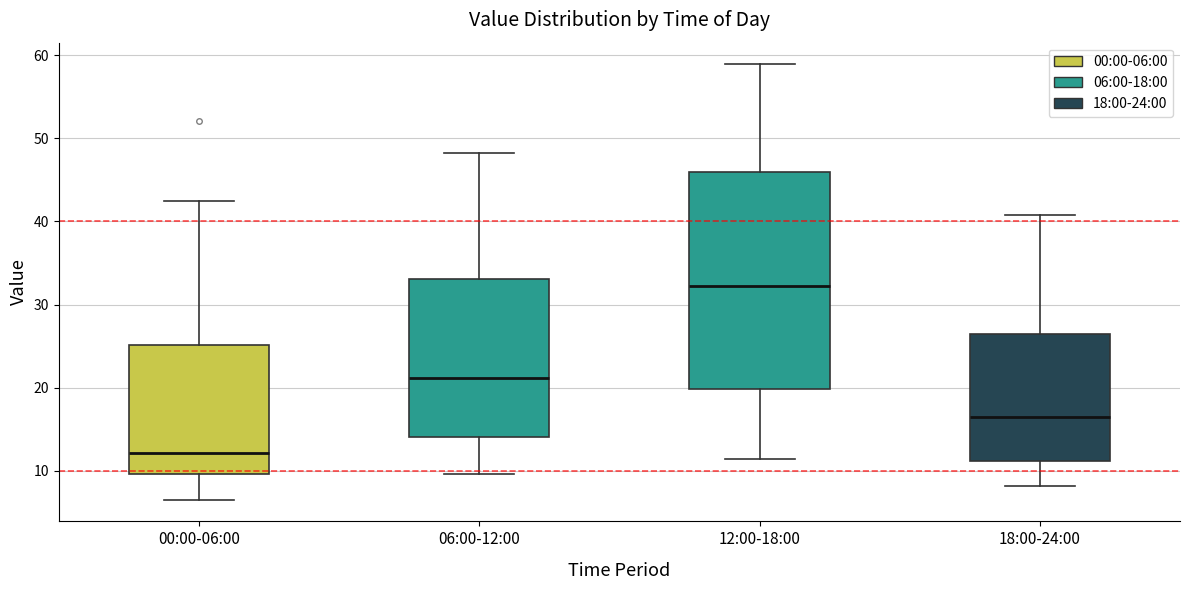

Where is the lower edge of the box for 06:00-12:00 on the y-axis? The values are not printed on the chart, so give them approximately, as read against the axis.

14